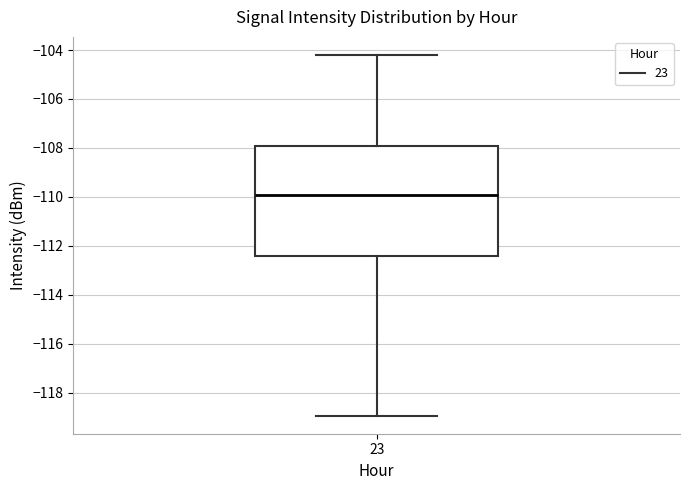

Transcribe this box plot: give where the median line is, the range the box spans, and where the two whiskers end, as read against the y-axis. The values are not printed on the chart, so give them approximately, as read against the axis.

median -110.0, box -112.4 to -108.0, whiskers -119.0 to -104.2